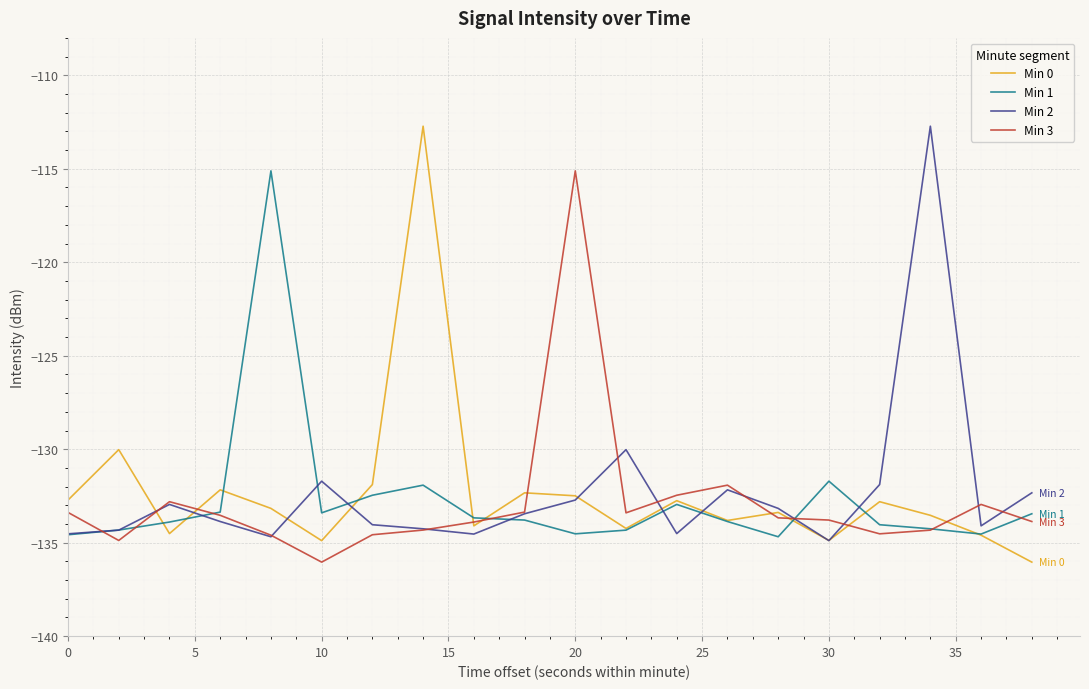

What is the smallest value displayed?

-136.0